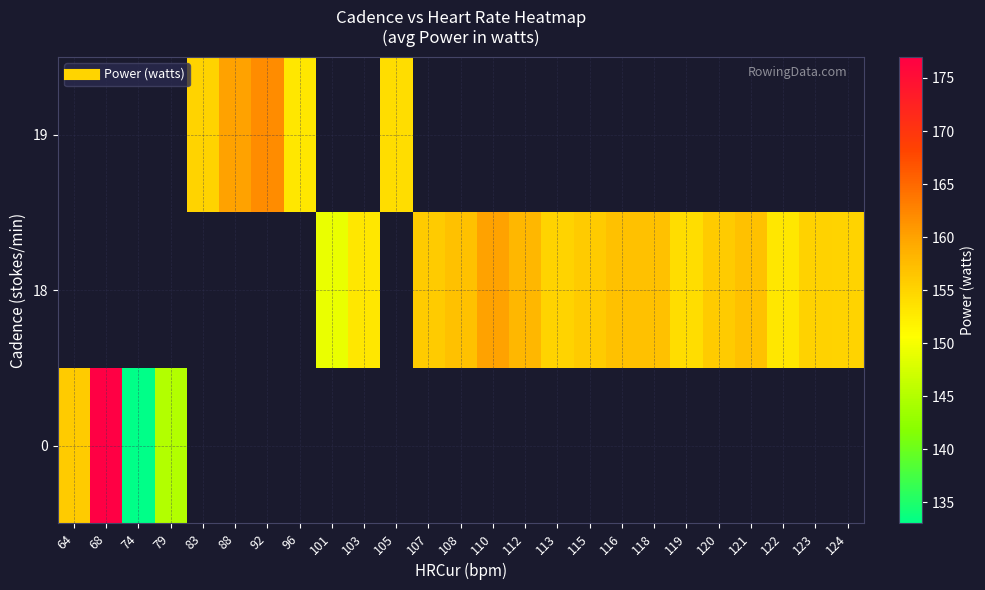

What is the maximum value shown in the chart?

177.0